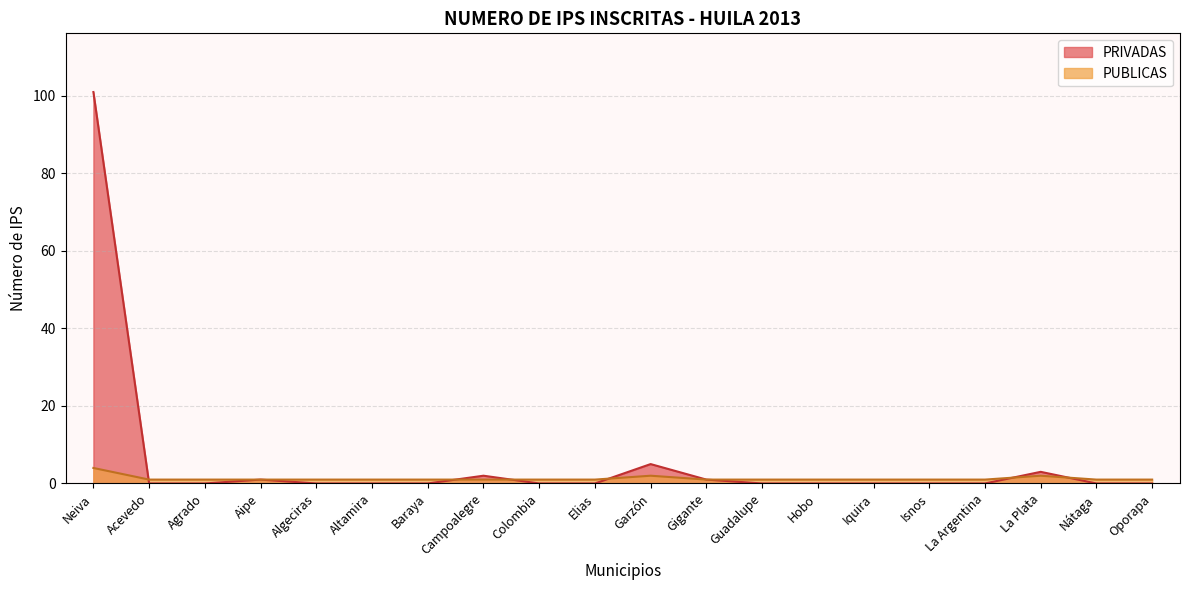

How many times do PRIVADAS and PUBLICAS cross each other?

6